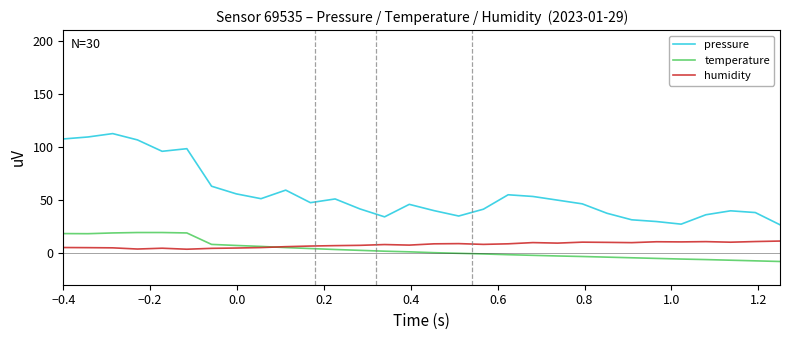

What is the minimum value shown in the chart?

-8.1